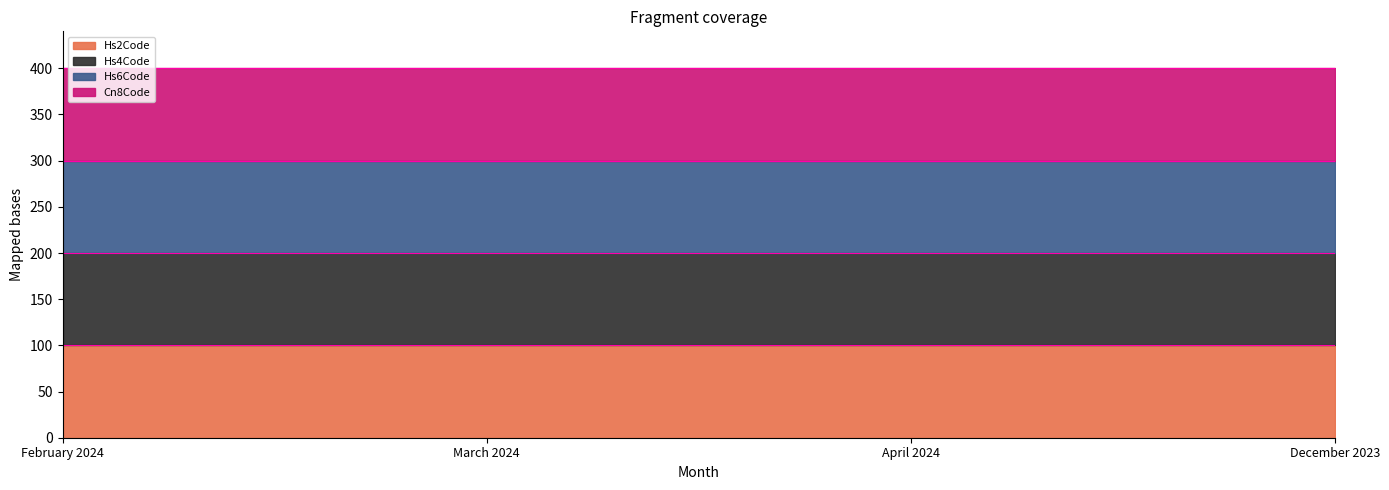

True or false: Hs4Code and Hs6Code cross at least once.

False